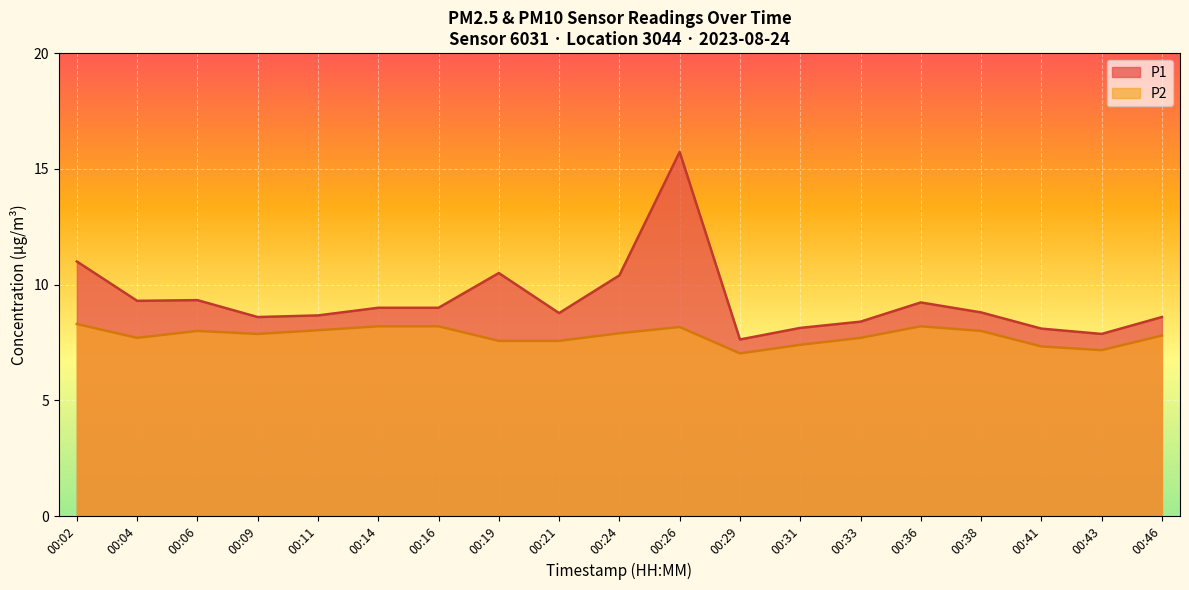

What is the difference between the maximum and minimum values in the P2 series?

1.3